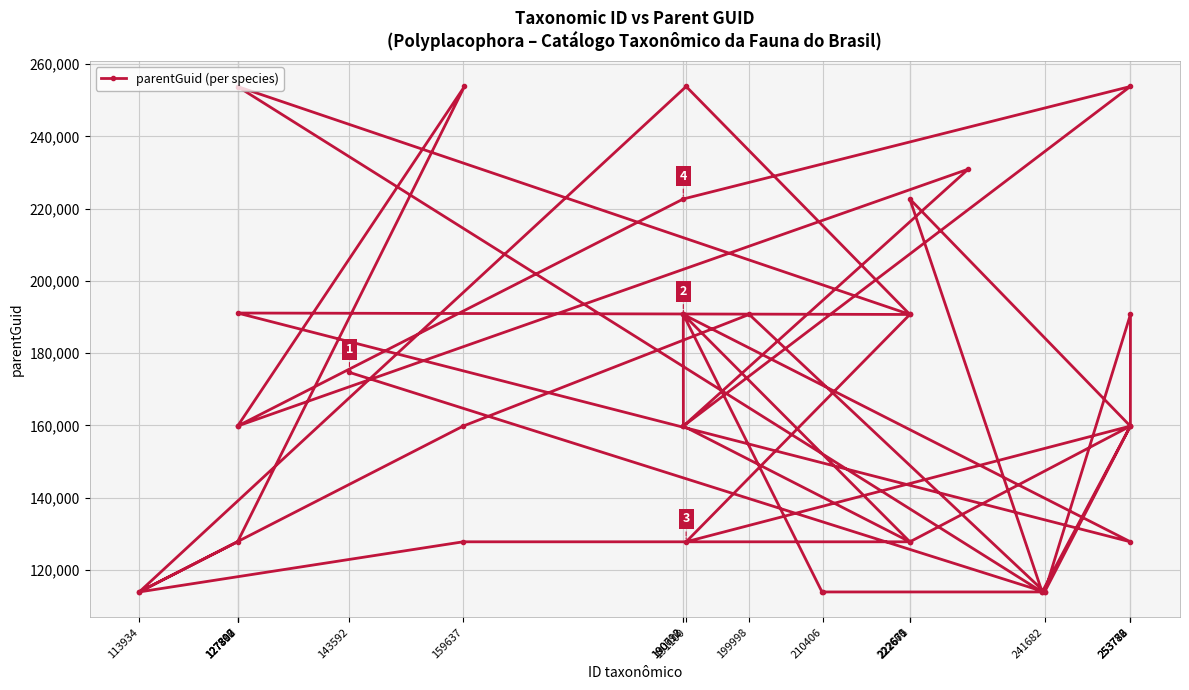

At which label does the data first exceed 159823?

127797